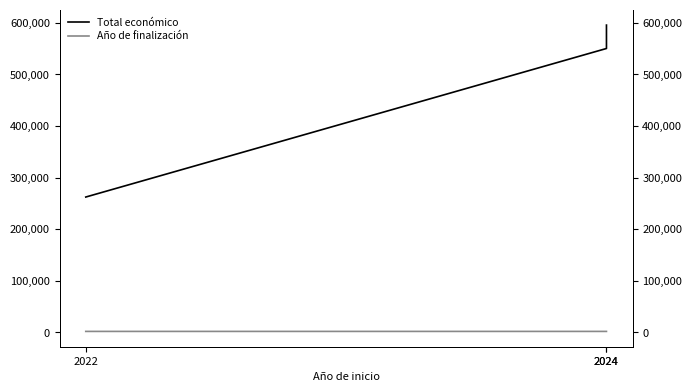

What is the sum of the Total económico values at 2024 and 2022?

812443